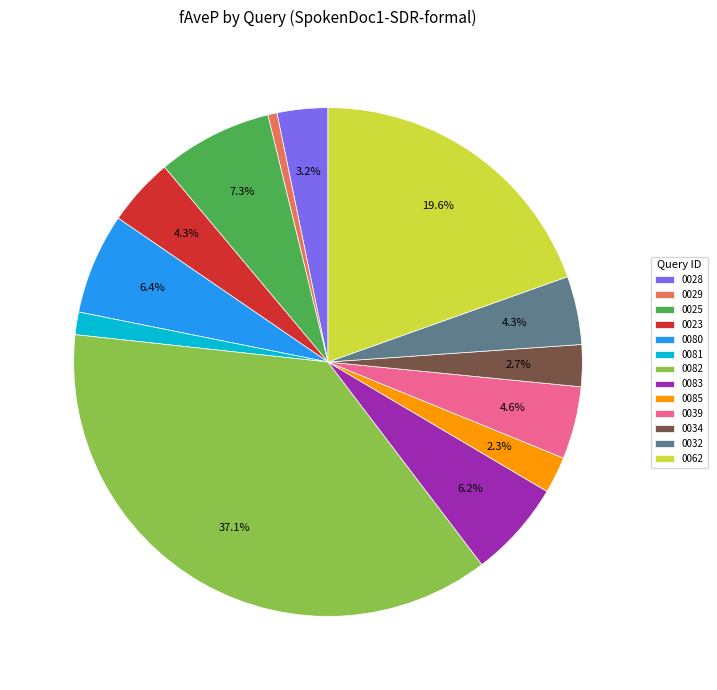

Which category has the biggest portion of the pie?

0082